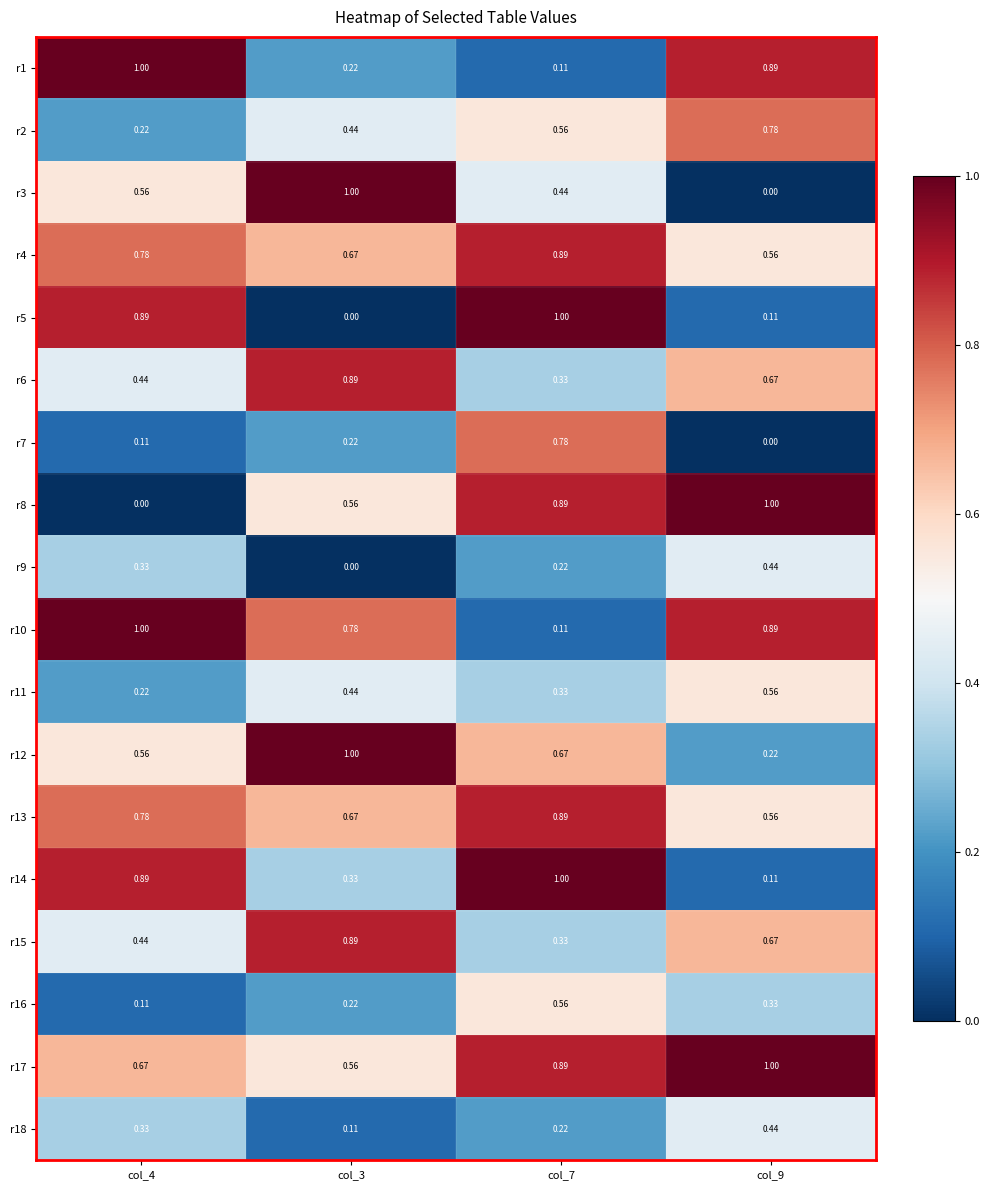

How many series are shown in this chart?

18